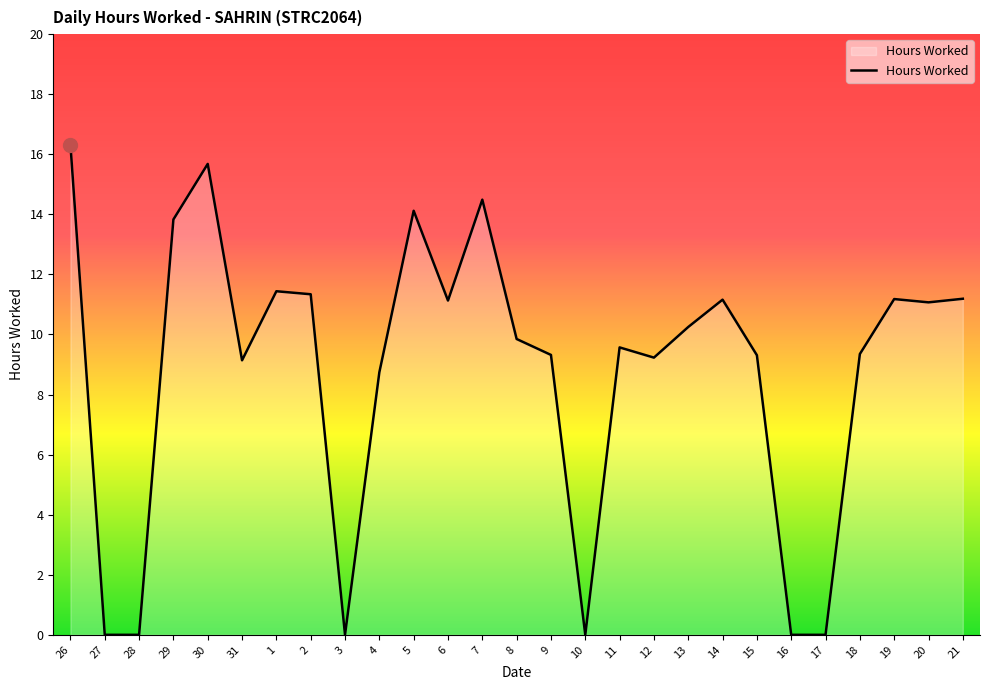

True or false: the data shows 16.3 at 26.

True